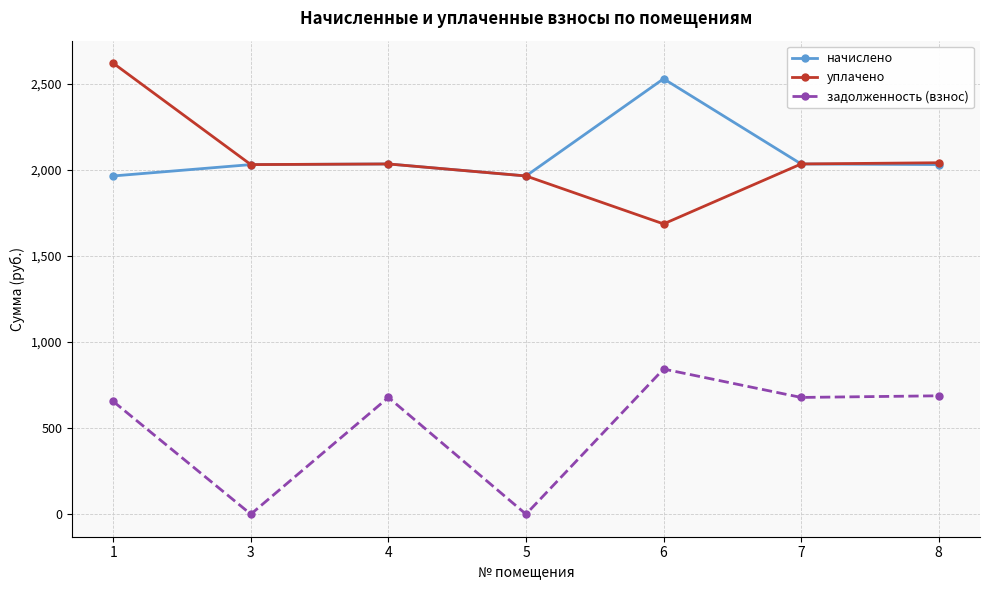

True or false: задолженность (взнос) has more than 2 points higher than both neighbors.

False